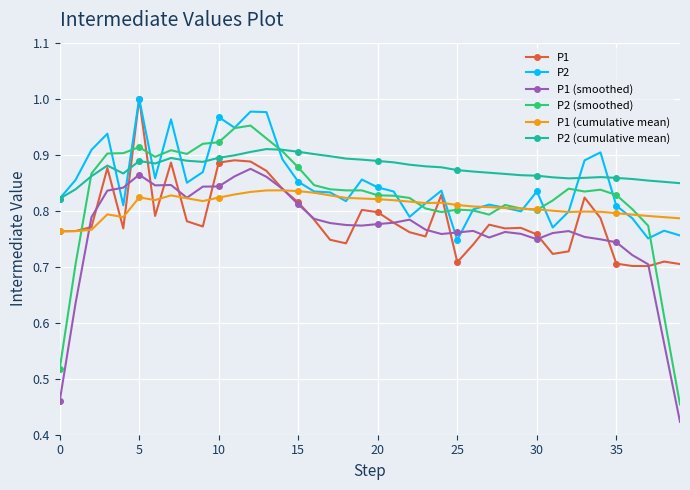

At how many categories does at least one series exceed 0?

40